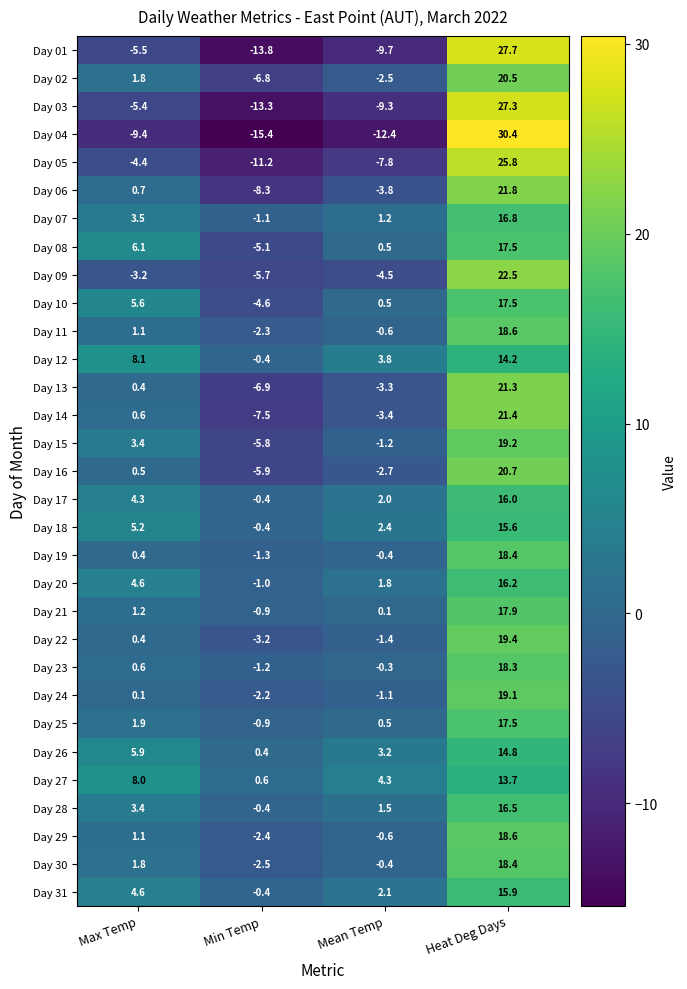

At which category is the sum across all series the highest?

Heat Deg Days